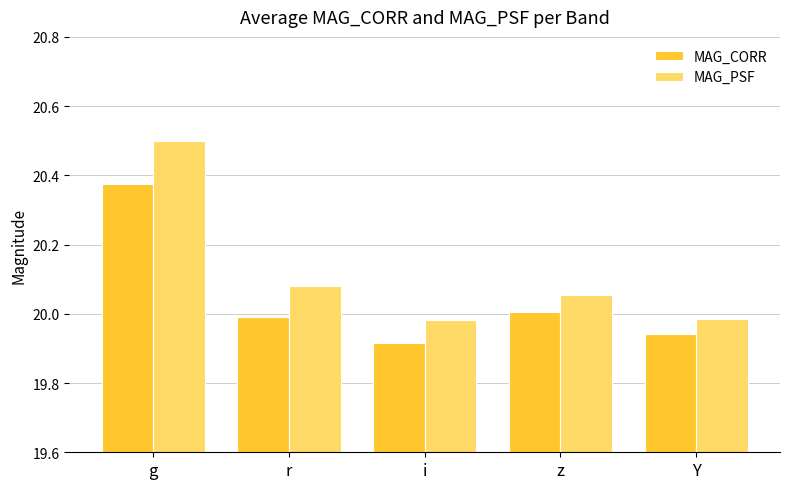

The value of MAG_PSF at g is 14.2. True or false?

False